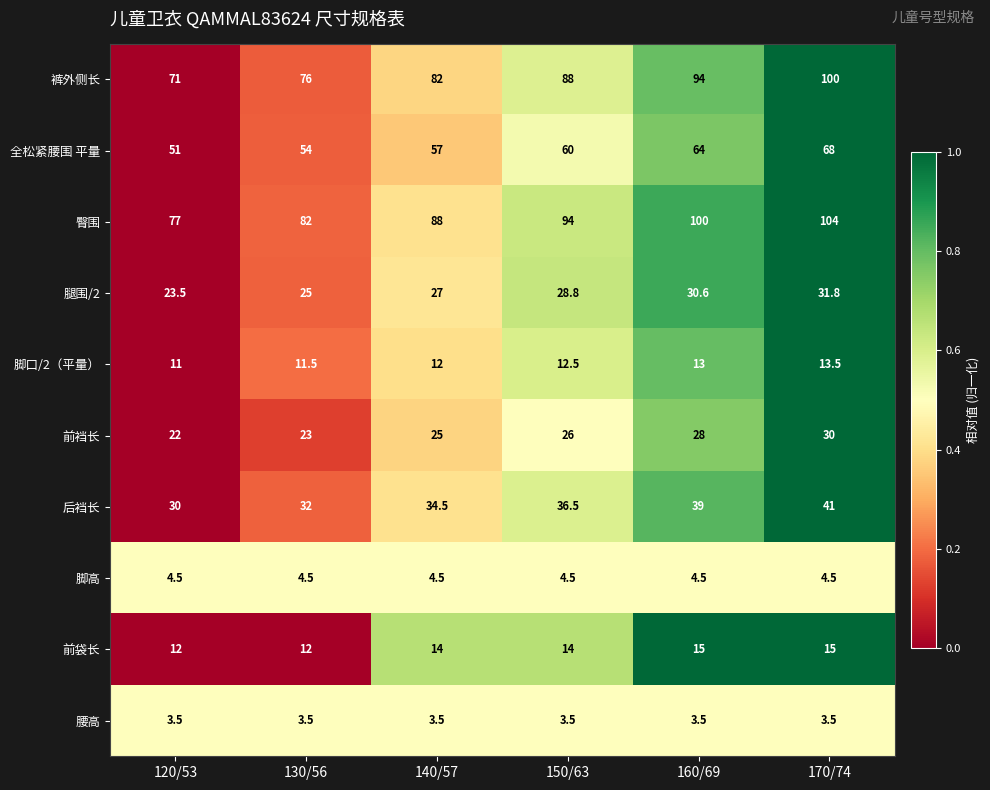

How many data points does each series have?

6